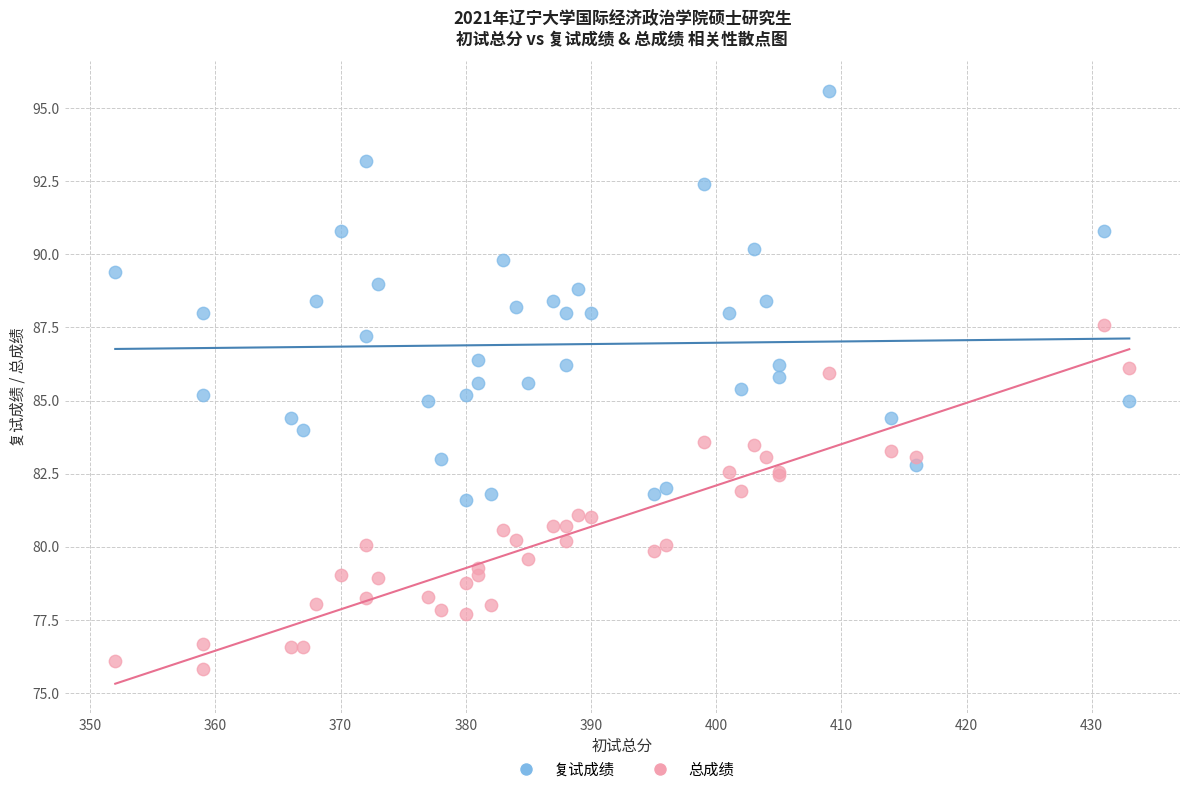

What is the X range (max minus min) for the scatter plot?

81.0